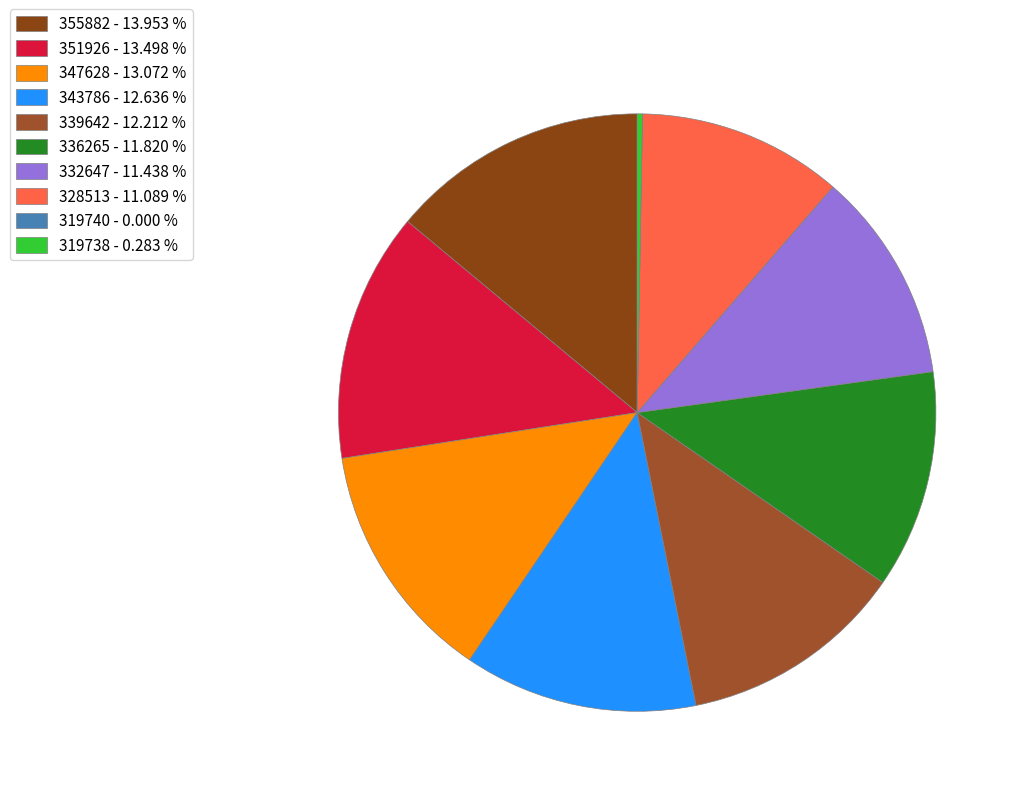

Is 336265 the majority of the pie?

No